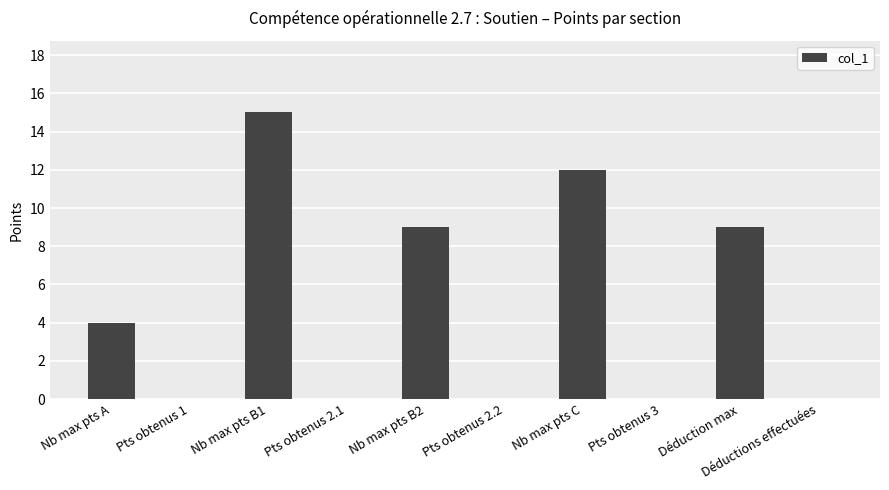

How many categories are shown in the chart?

10